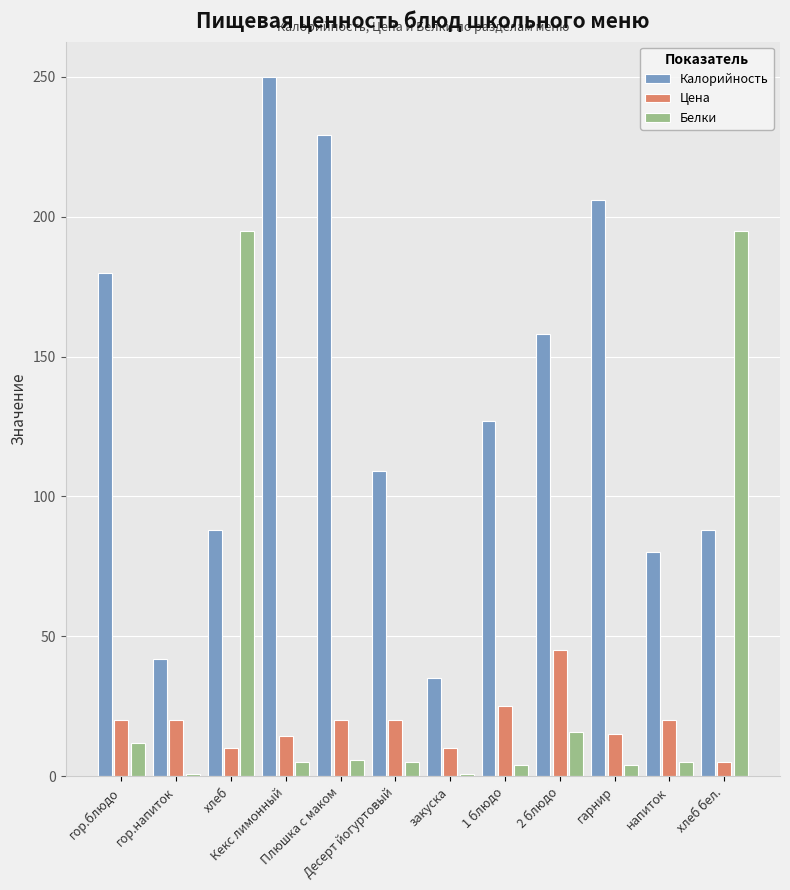

How many bars are there in each group?

3